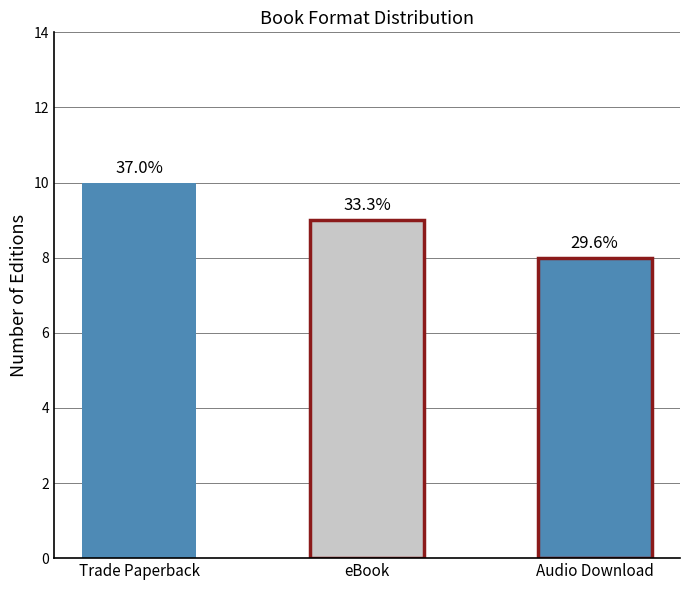

Are the bars horizontal?

No